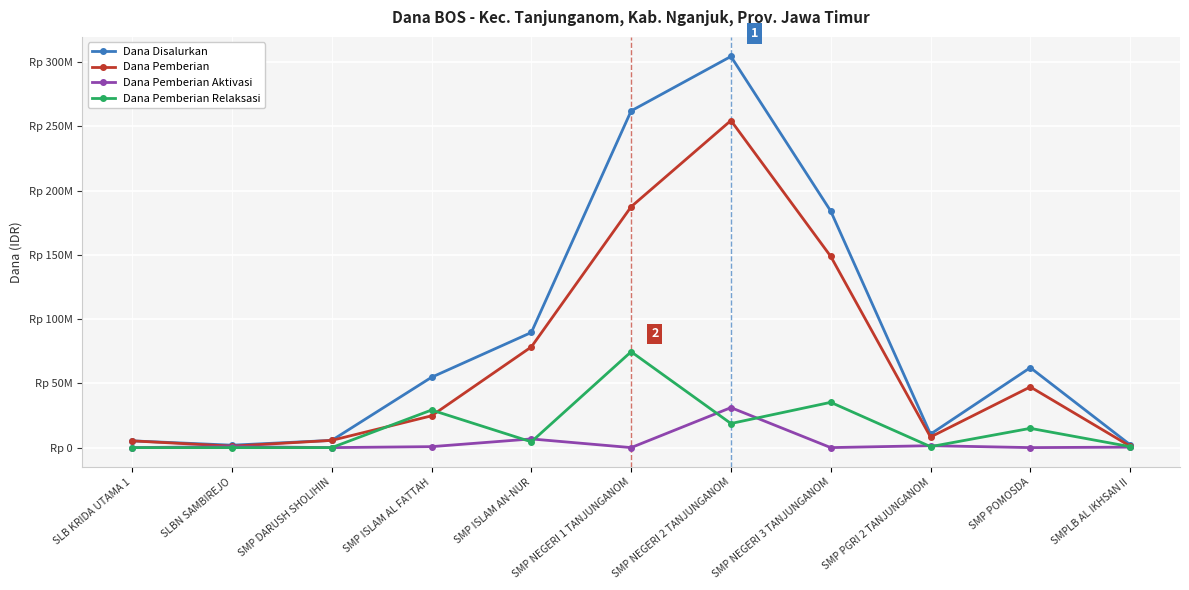

What is the difference between the highest and lowest values at SMP ISLAM AN-NUR?

85125000